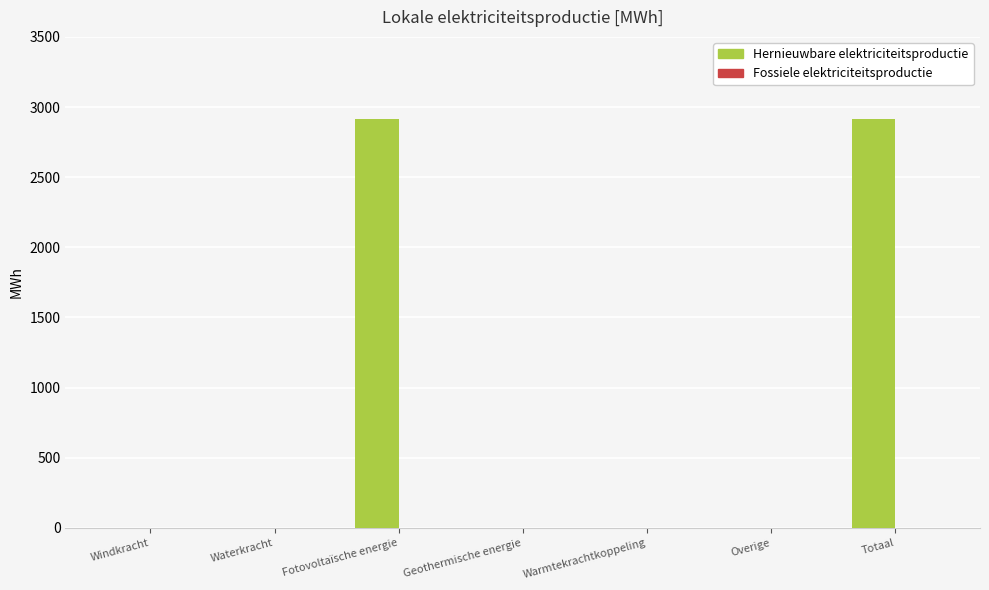

Between Overige and Totaal, which is larger?

Totaal